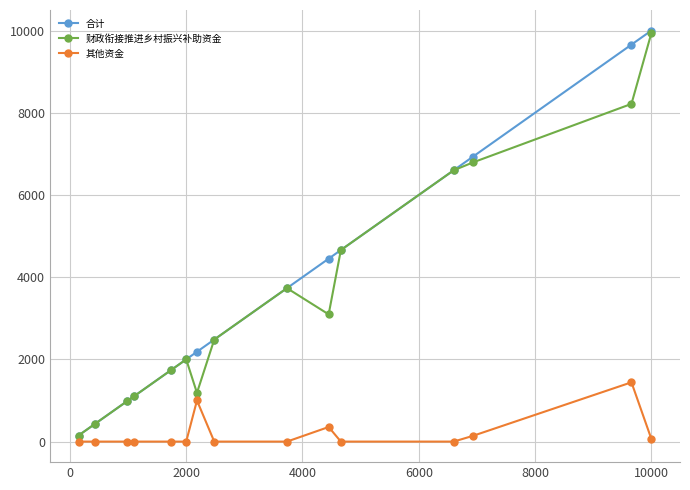

True or false: 财政衔接推进乡村振兴补助资金 has more than 1 interior local peaks.

True